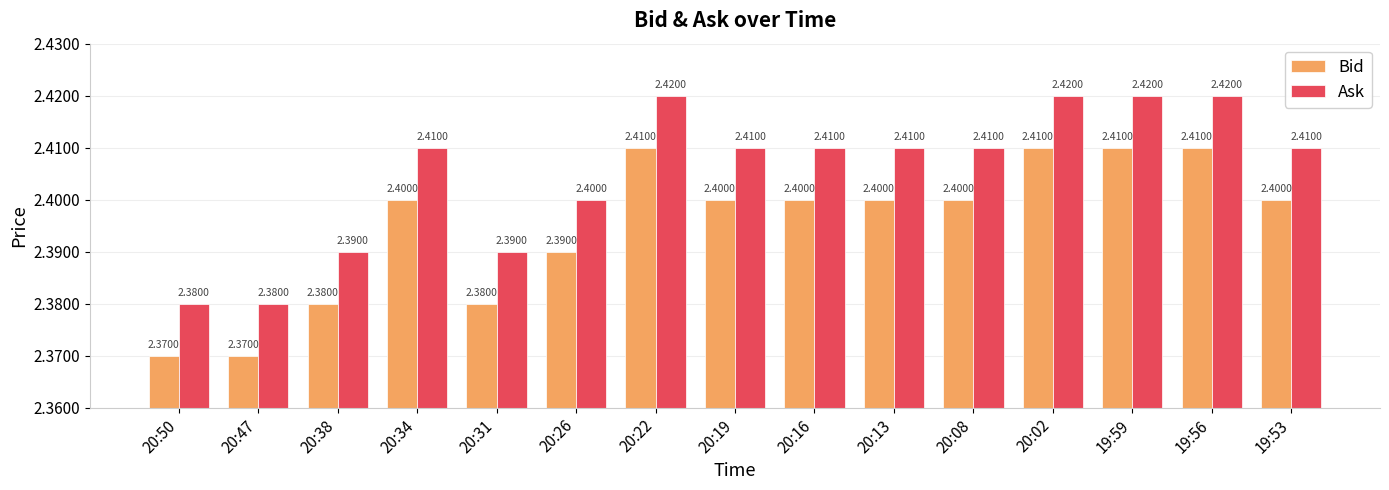

List the series in order of their peak value, highest first.

Ask, Bid